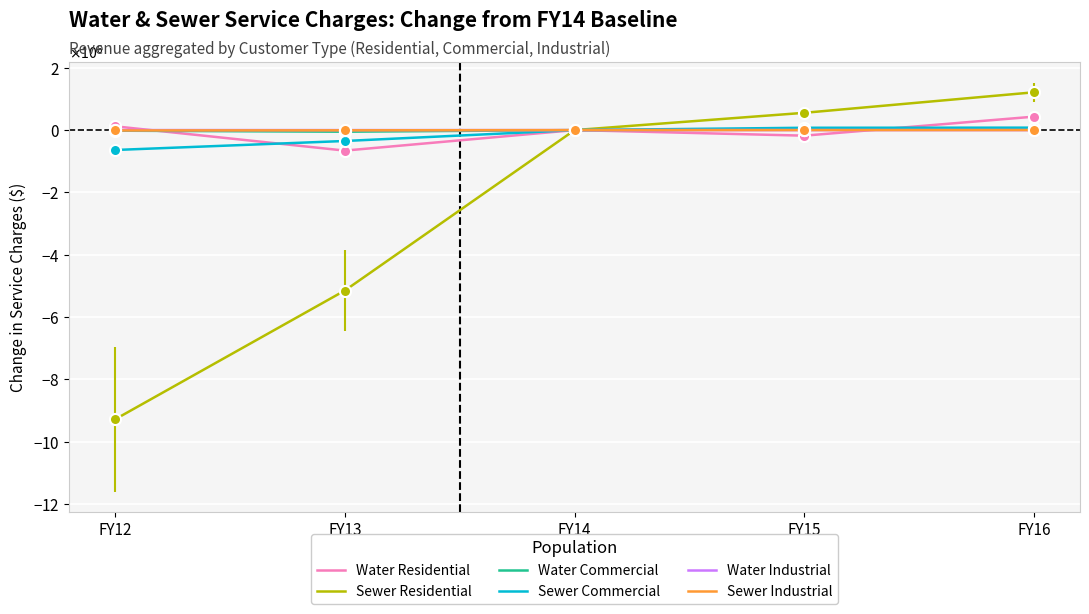

What are all the series names shown in the legend?

Water Residential, Sewer Residential, Water Commercial, Sewer Commercial, Water Industrial, Sewer Industrial